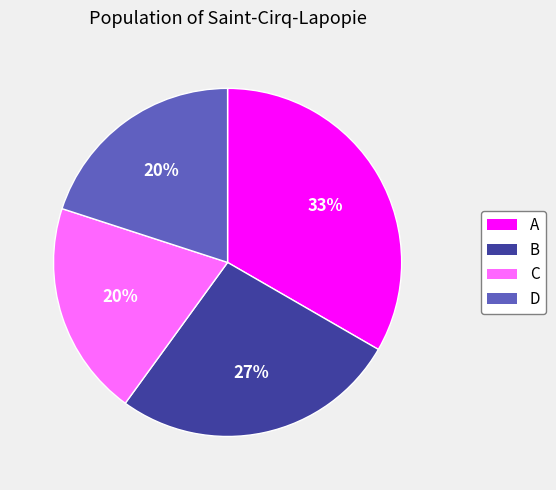

Which slice is the largest?

A